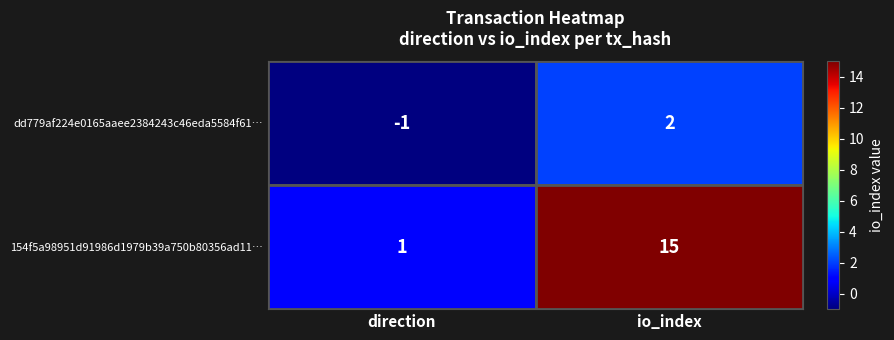

Between direction and io_index, which series saw the biggest shift?

154f5a98951d91986d1979b39a750b80356ad11…